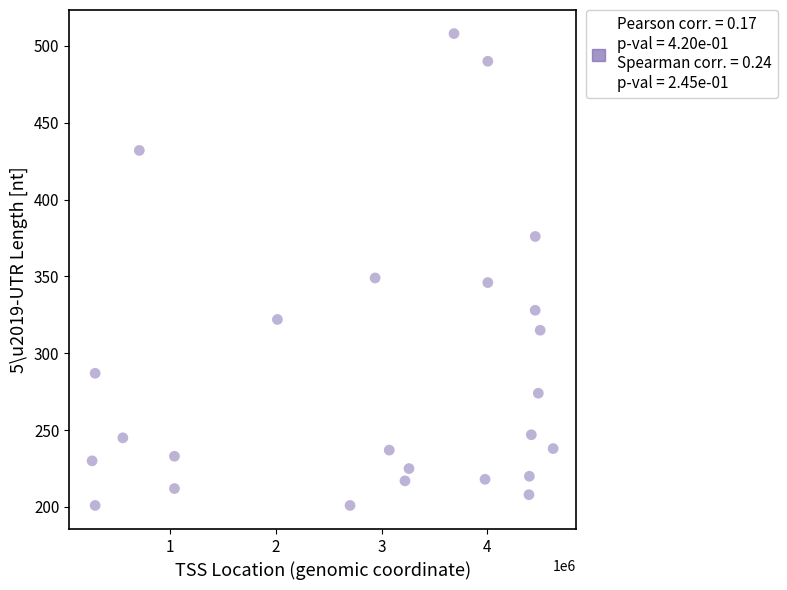

What is the range of Y values (max minus min)?

307